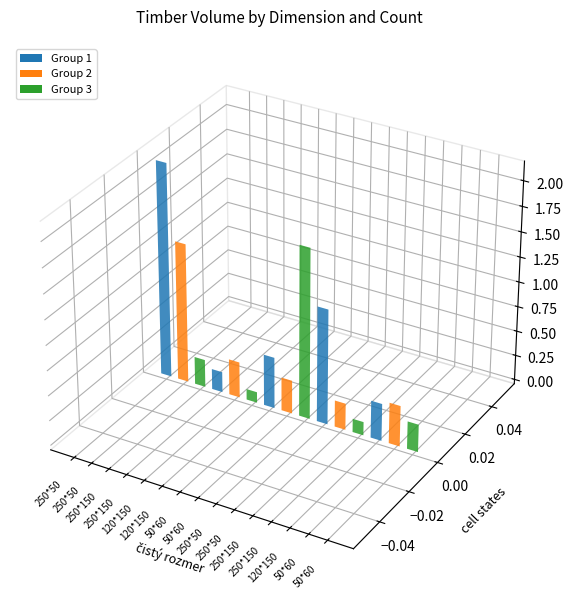

What is the label of the 5th bar from the right?

250*150 (1,7.1)